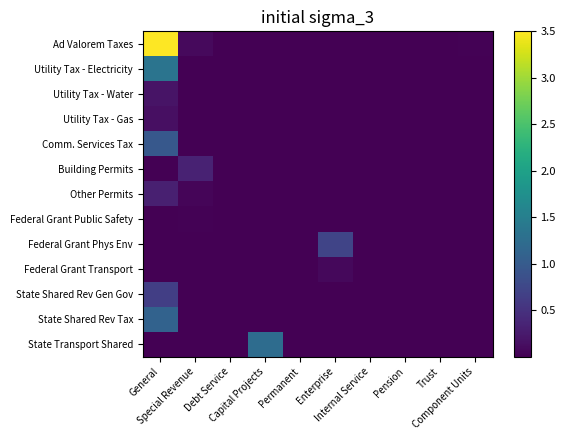

Rank the series by their maximum value, from lowest to highest.

Federal Grant Public Safety, Federal Grant Transport, Utility Tax - Gas, Utility Tax - Water, Other Permits, Building Permits, State Shared Rev Gen Gov, Federal Grant Phys Env, Comm. Services Tax, State Shared Rev Tax, State Transport Shared, Utility Tax - Electricity, Ad Valorem Taxes